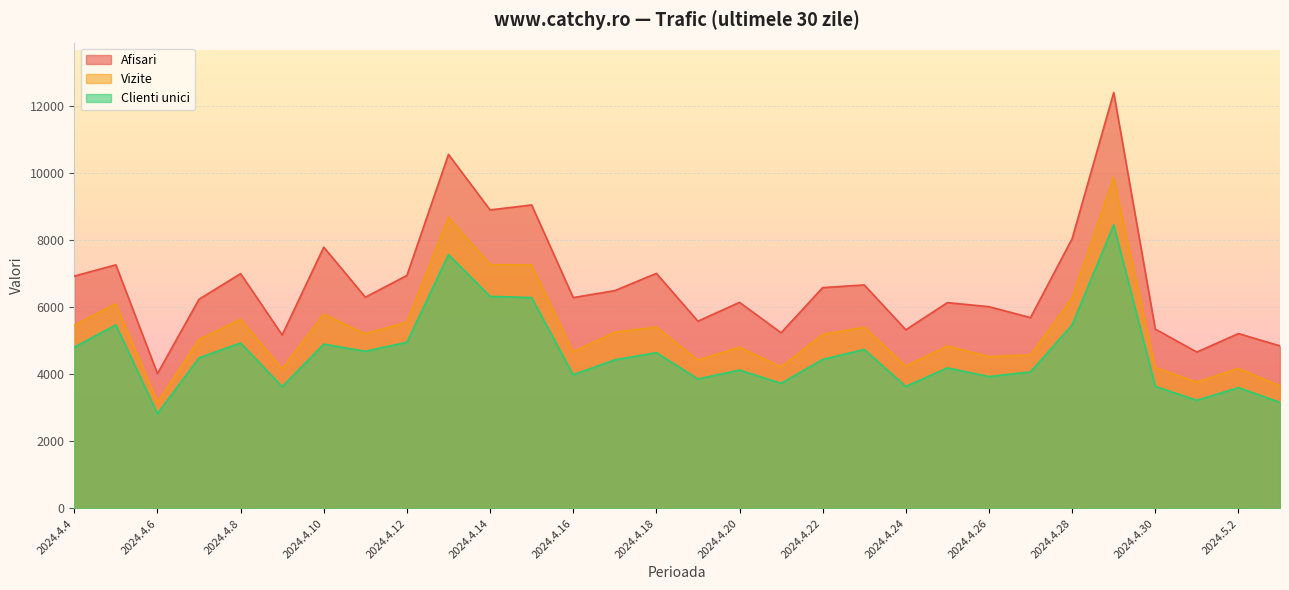

Which series has the largest total across all categories?

Afisari